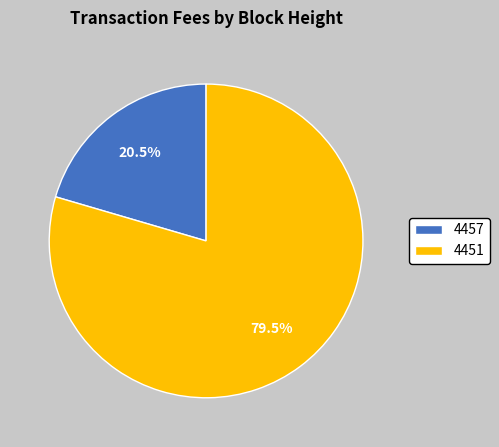

To the nearest percent, what is the difference between the largest and smallest slice percentages?

59%